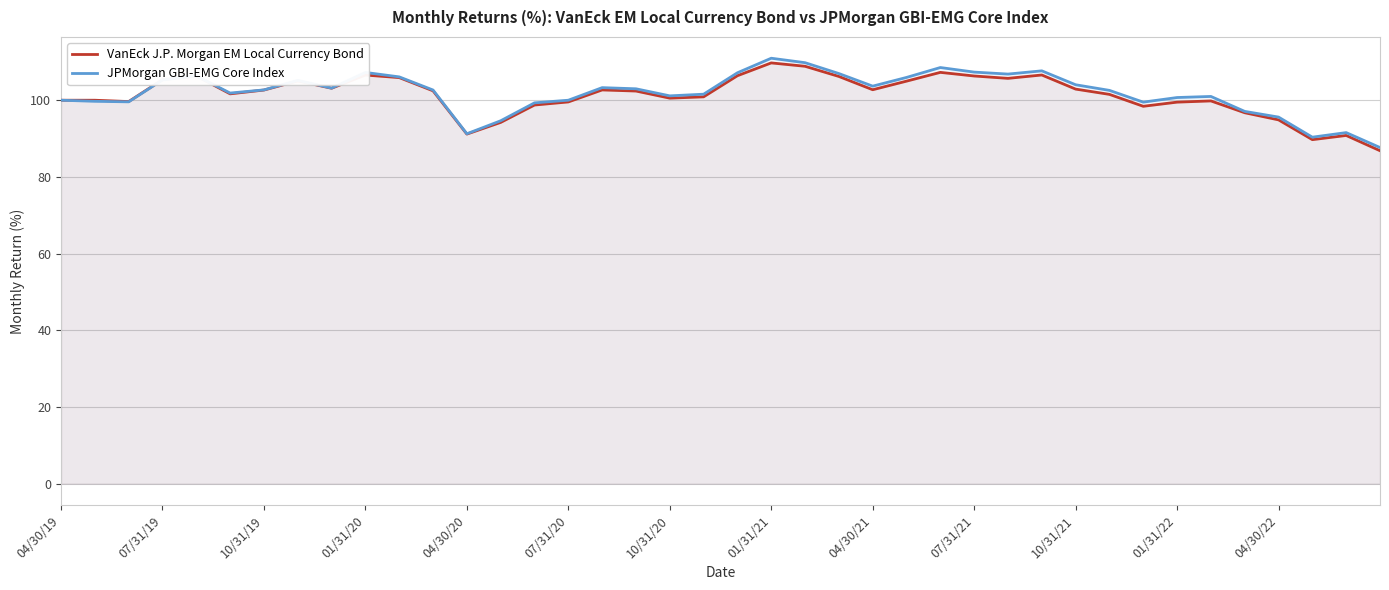

Rank the series by their average value, from lowest to highest.

VanEck J.P. Morgan EM Local Currency Bond, JPMorgan GBI-EMG Core Index